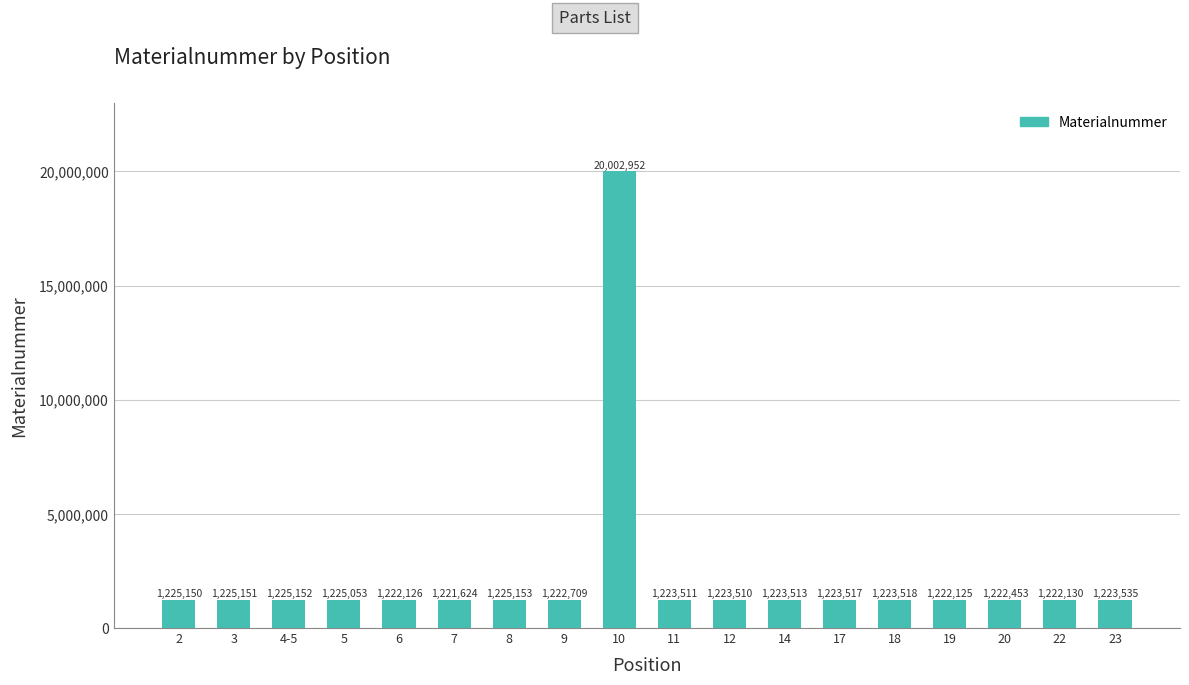

Reading right to left, extract all data points from this chart.

1223535	1222130	1222453	1222125	1223518	1223517	1223513	1223510	1223511	20002952	1222709	1225153	1221624	1222126	1225053	1225152	1225151	1225150